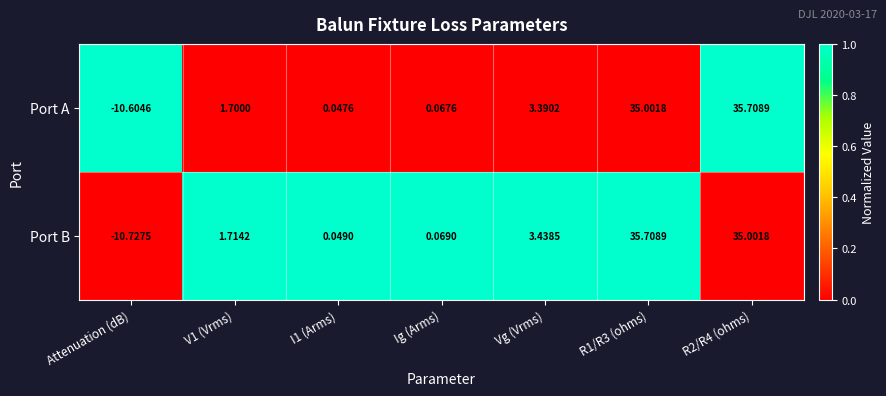

Which series changed the most between Ig (Arms) and R1/R3 (ohms)?

Port B